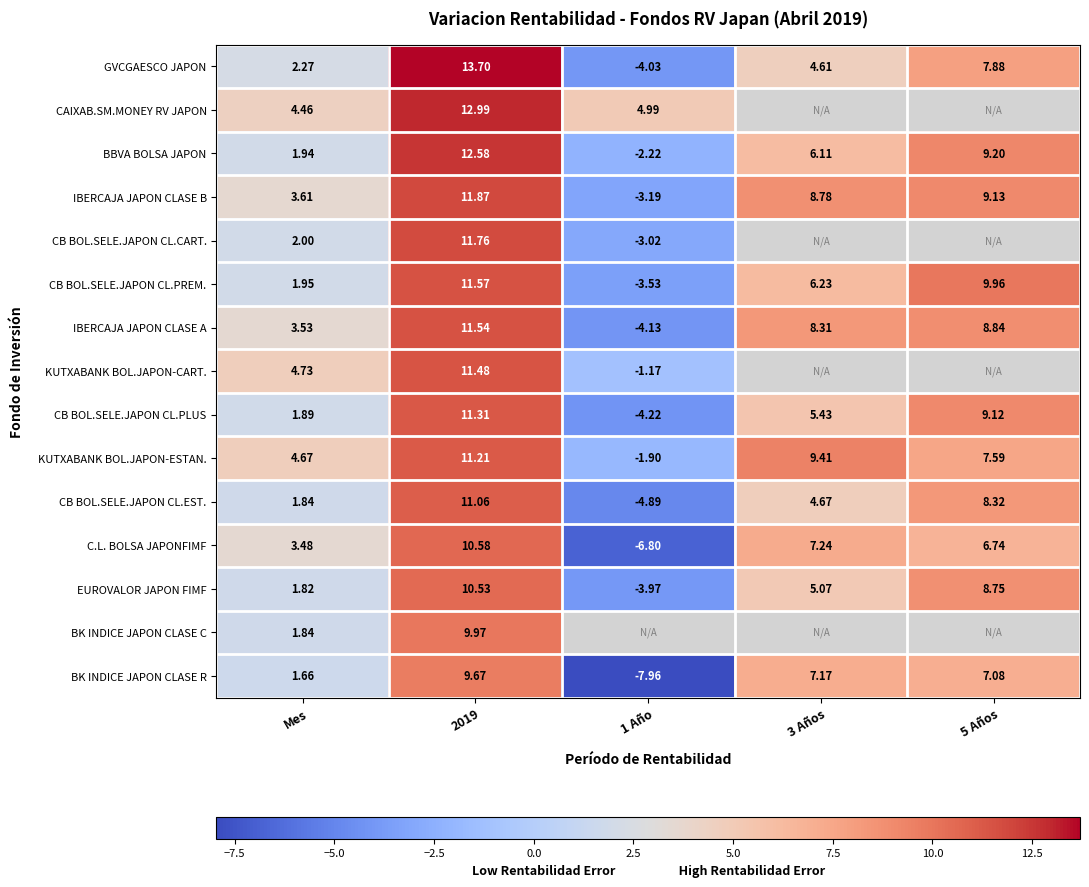

How many data points in IBERCAJA JAPON CLASE B are above 8?

3